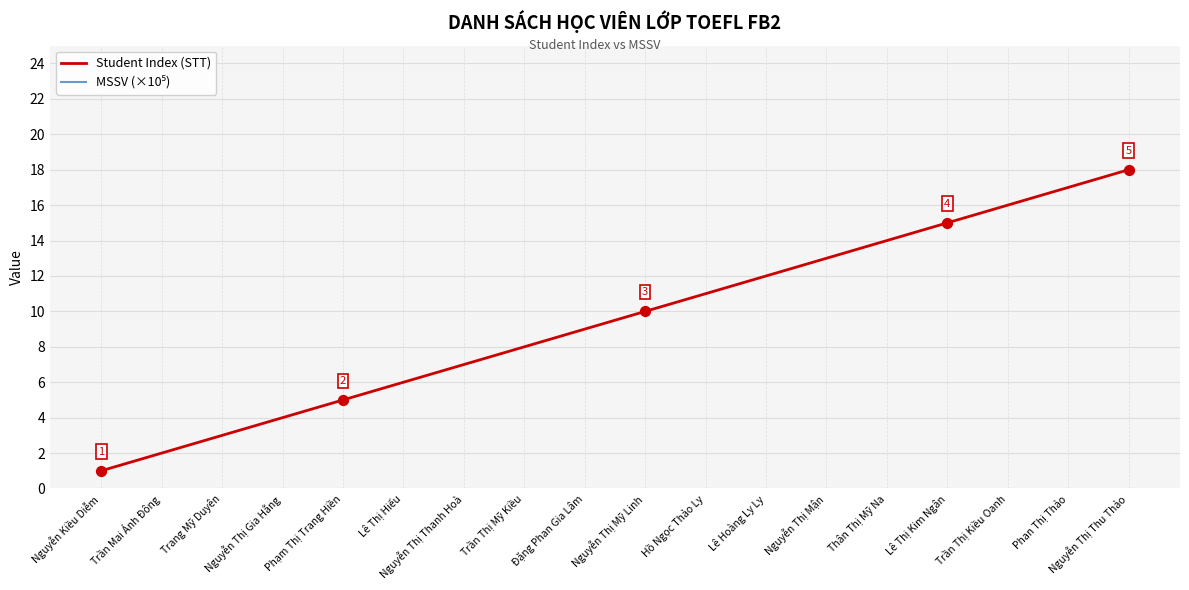

Which series reaches the maximum Y coordinate?

MSSV (×10⁵)